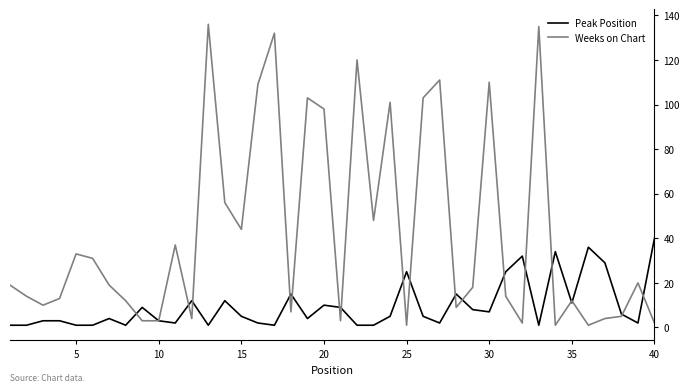

What is the highest value of the Weeks on Chart series?

136